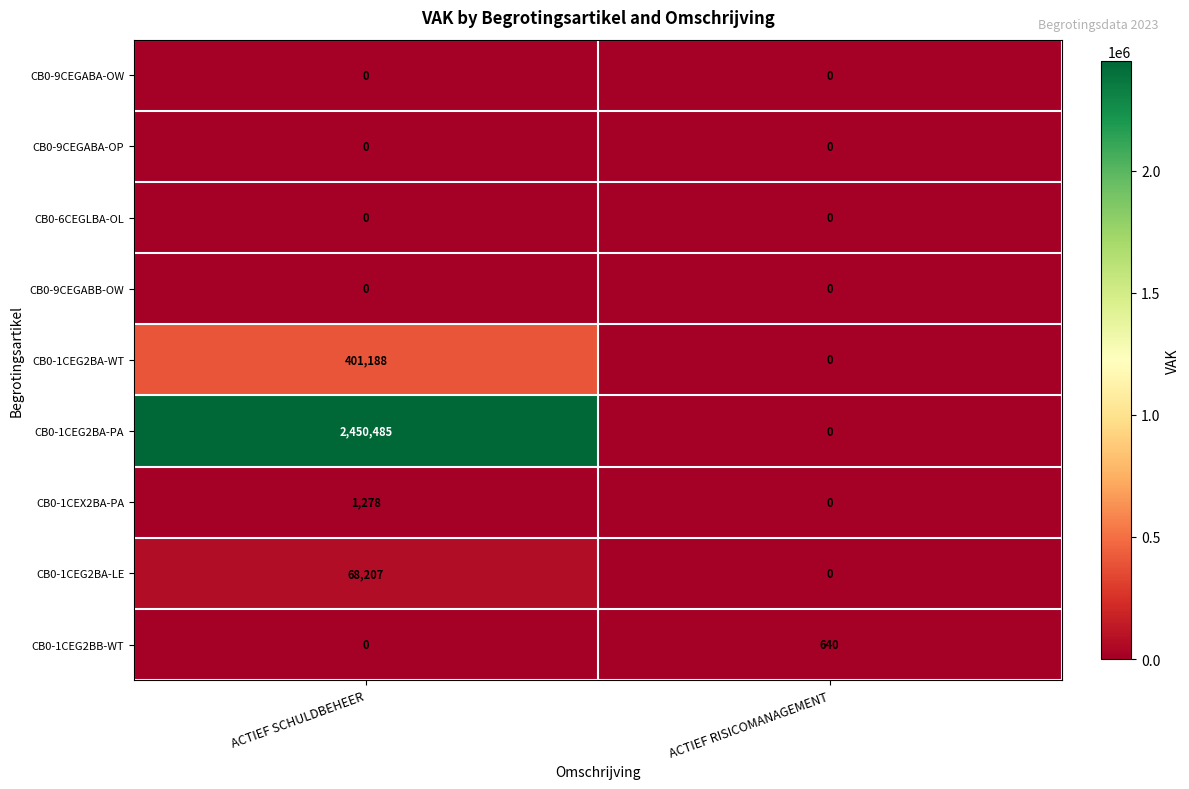

What is the maximum value for CB0-1CEG2BB-WT?

640